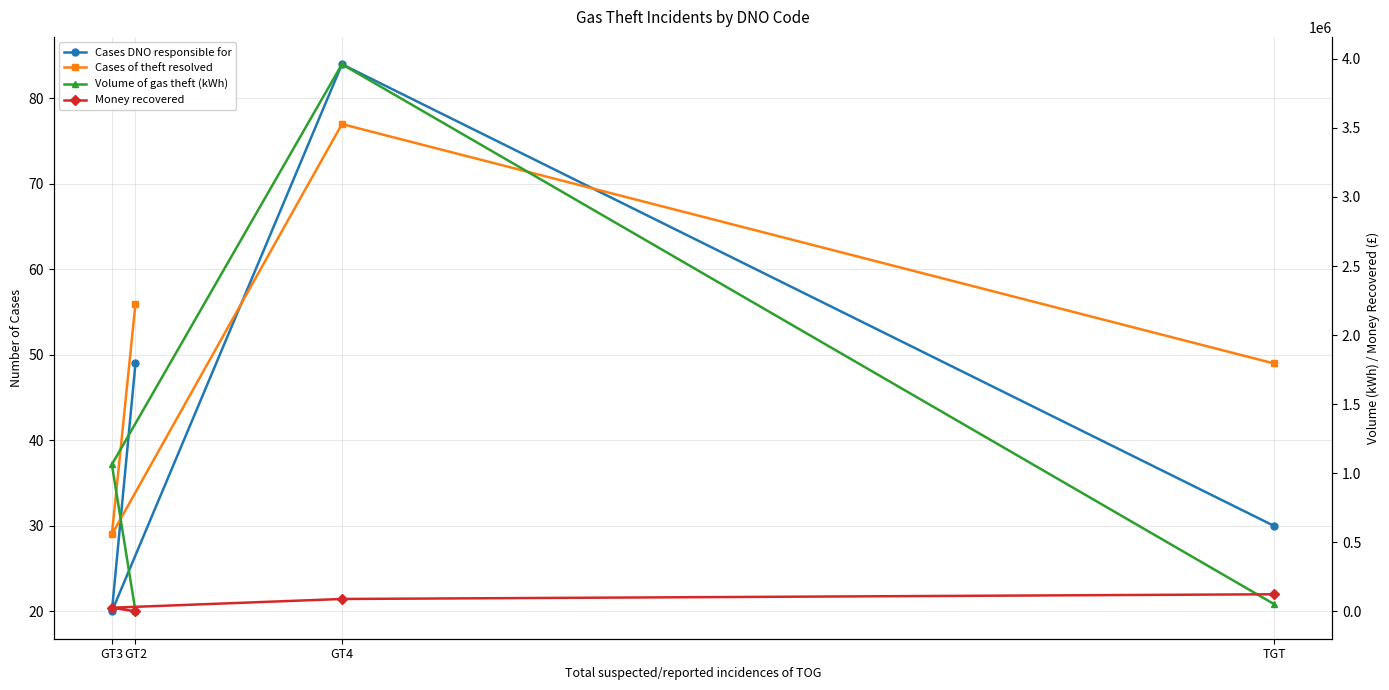

At which category does the chart reach its peak across all series?

GT4